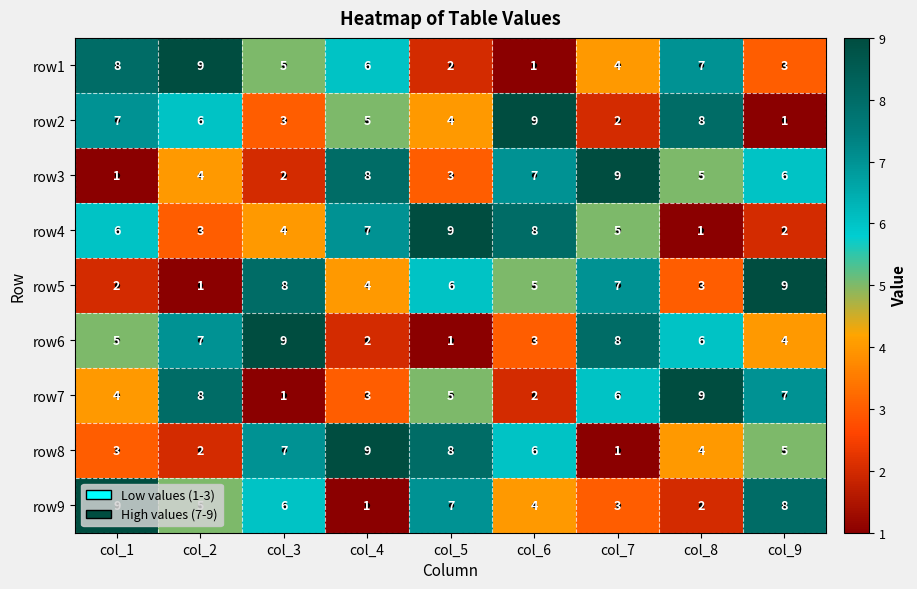

What is the greatest value displayed?

9